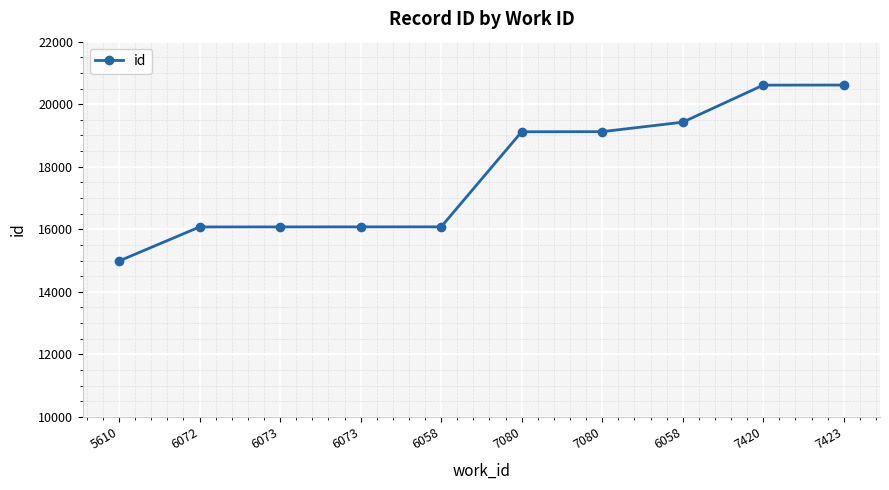

How many series are shown in this chart?

1